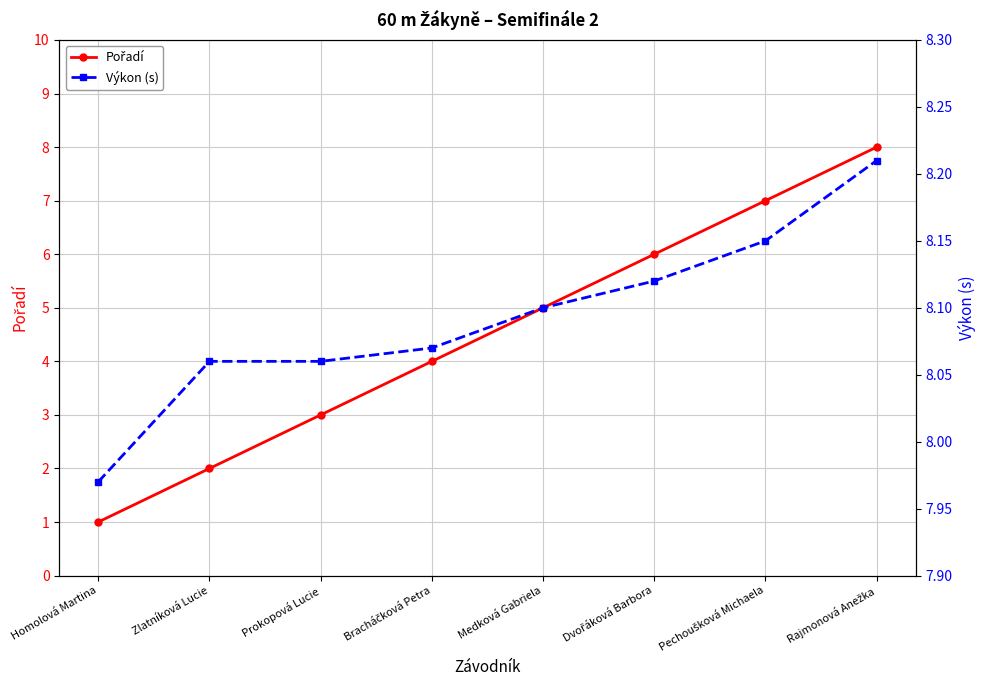

How many values in the Pořadí series are below 5?

4